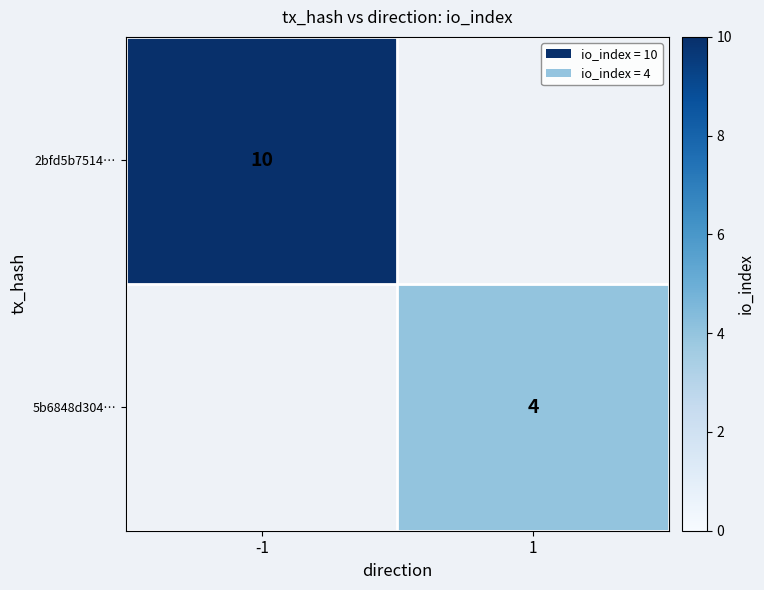

True or false: 5b6848d304… has a value of 1 at 1.

False